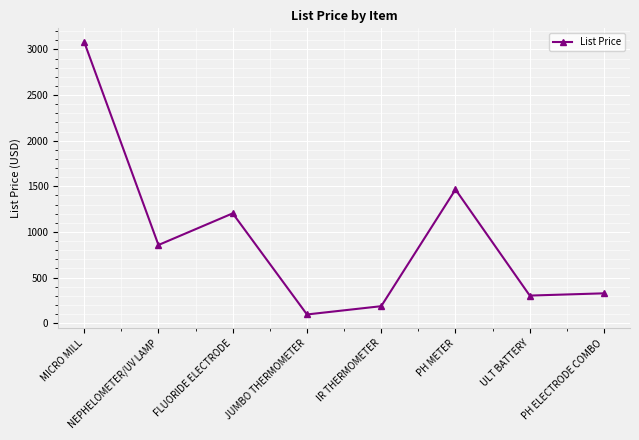

At which category does the data reach its first local valley?

NEPHELOMETER/UV LAMP